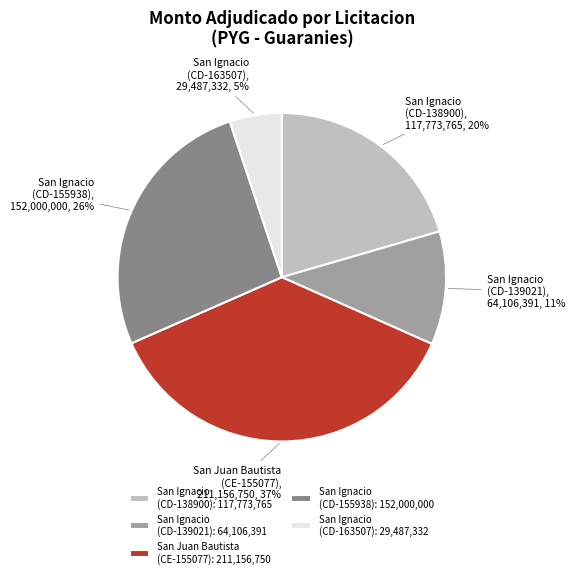

To the nearest percent, what percentage of the pie is San Ignacio (CD-139021)?

11%